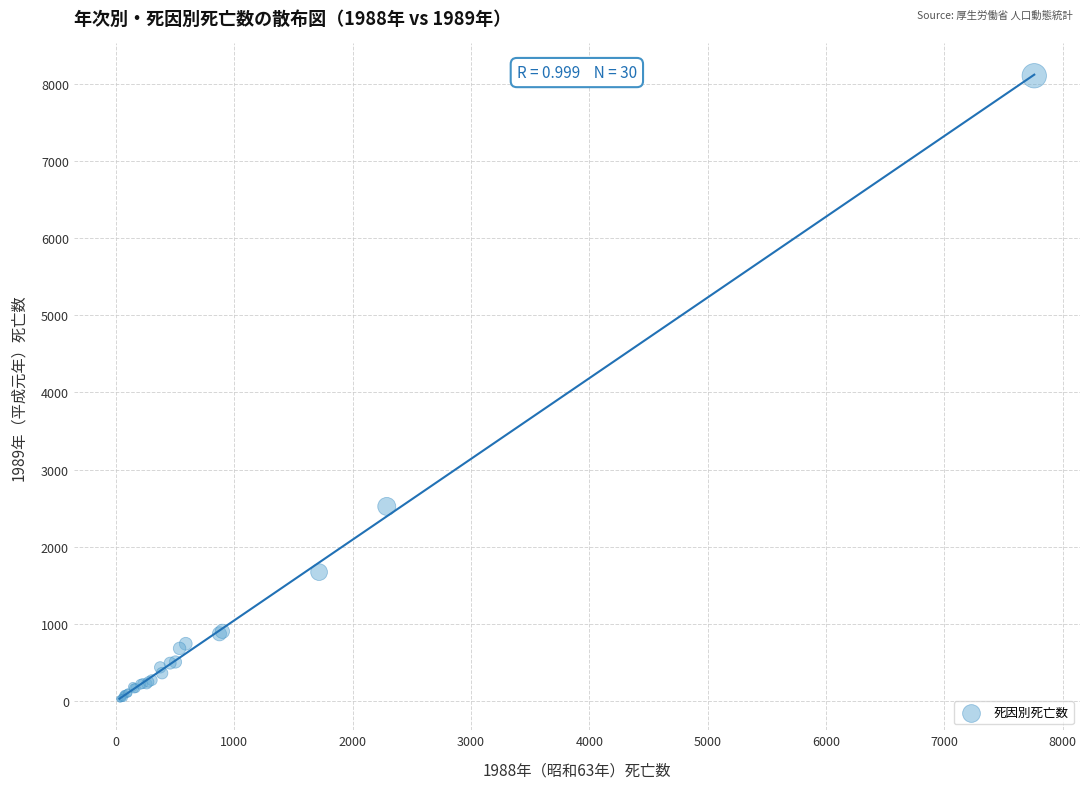

What Y value in the scatter plot is closest to 4066?

2524